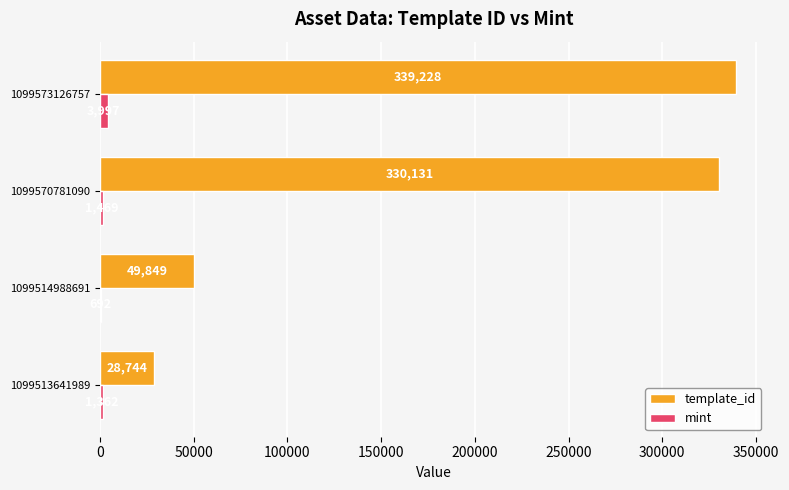

At which category is the sum across all series the highest?

1099573126757